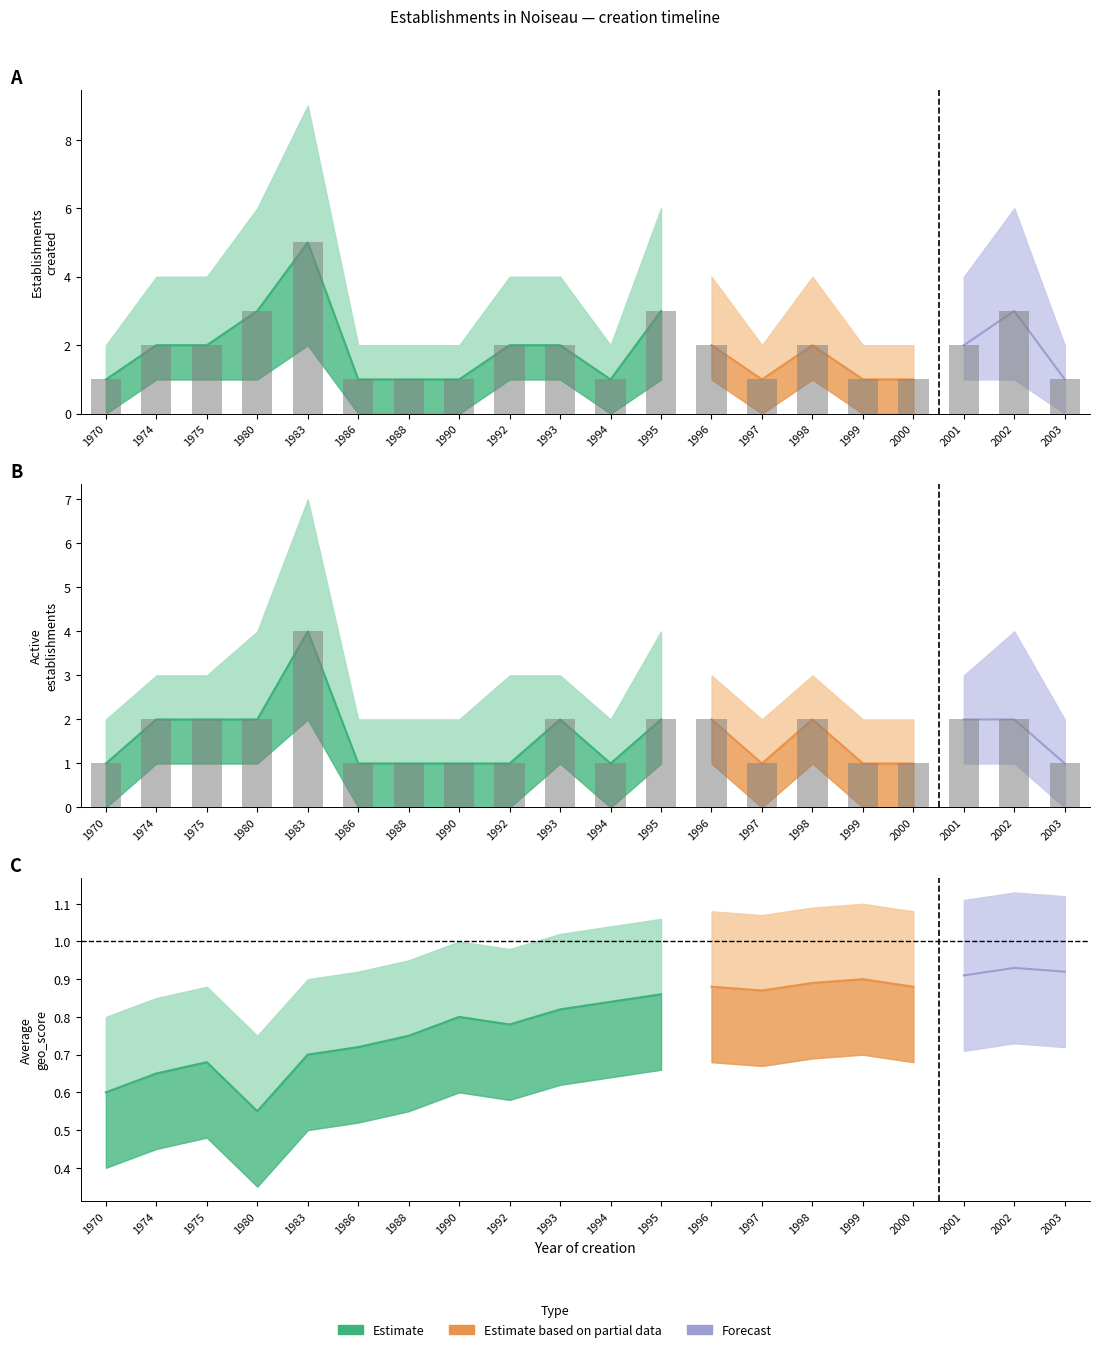

True or false: Establishments Created Lower has a value of 0 at 1990.

True